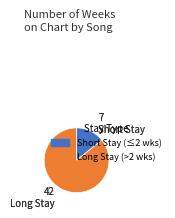

How many segments does this pie chart have?

2